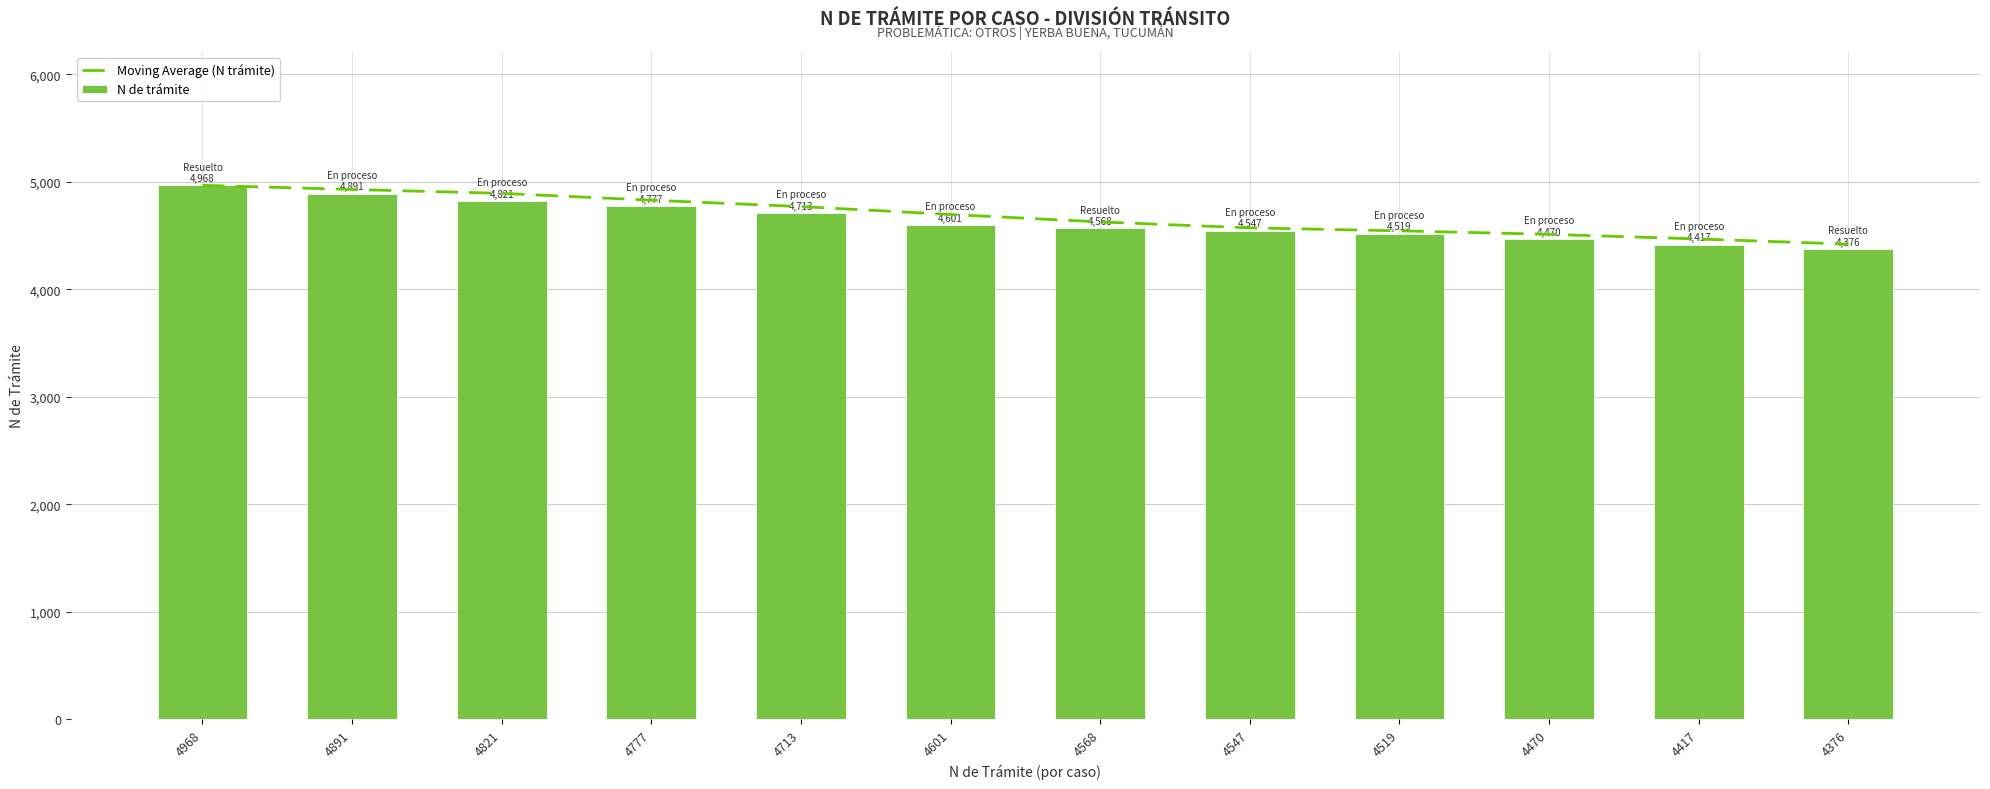

What is the sum of all N de trámite values?

55668